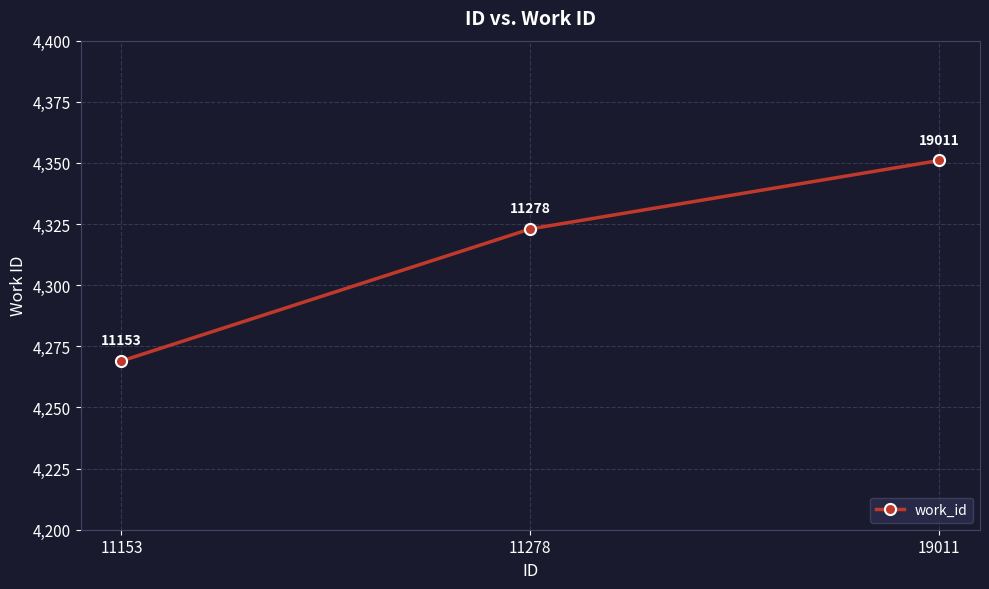

How many distinct data groups are displayed?

1